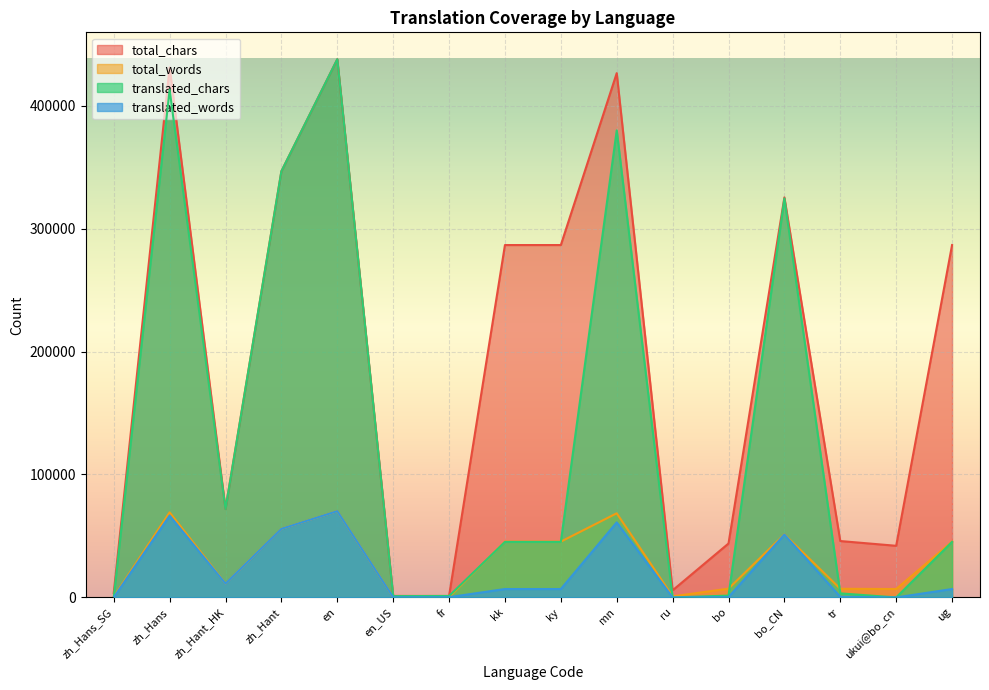

Is it true that translated_chars equals 45157 at kk?

True